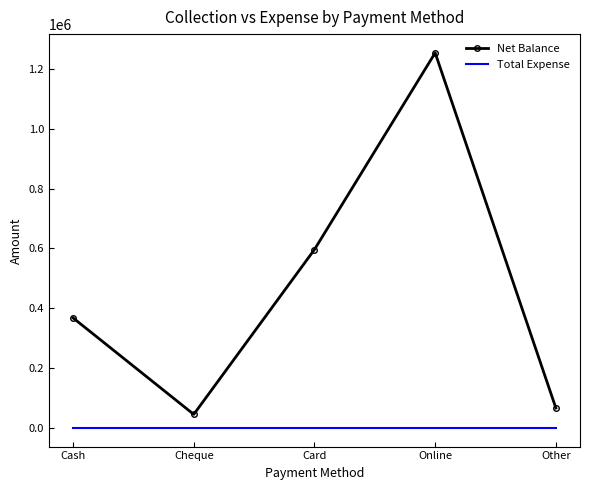

Which series has the widest spread of values?

Net Balance